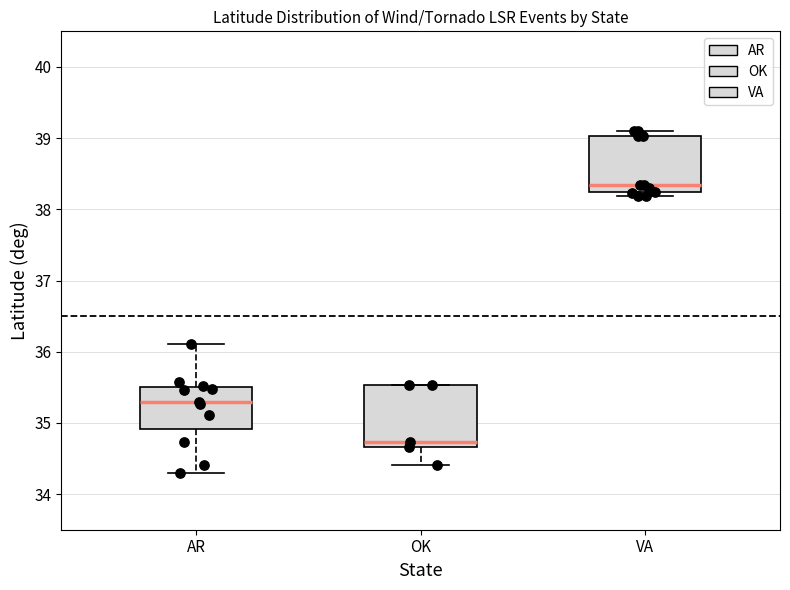

Which box's median line is the lowest?

OK